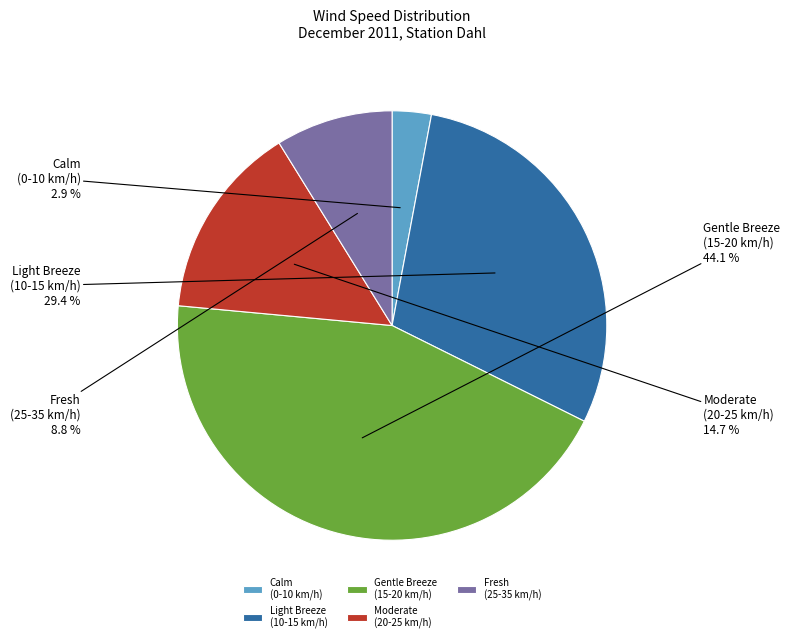

What is the largest slice in the pie chart?

Gentle Breeze (15-20 km/h)